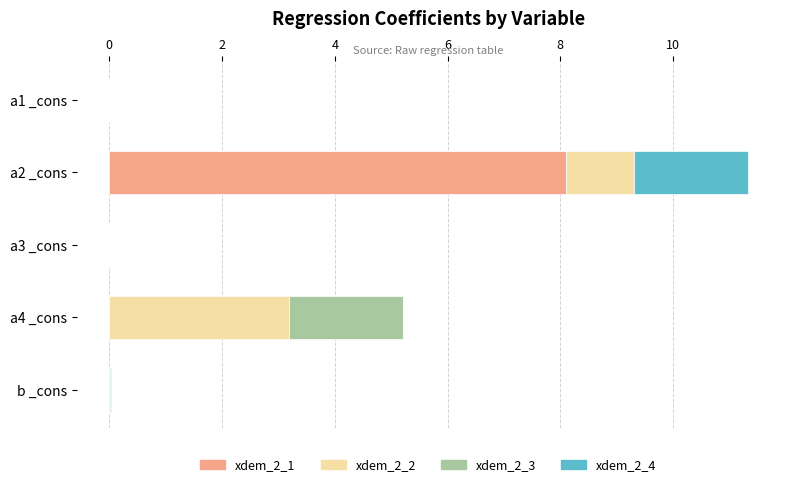

Count the number of categories in the chart.

5